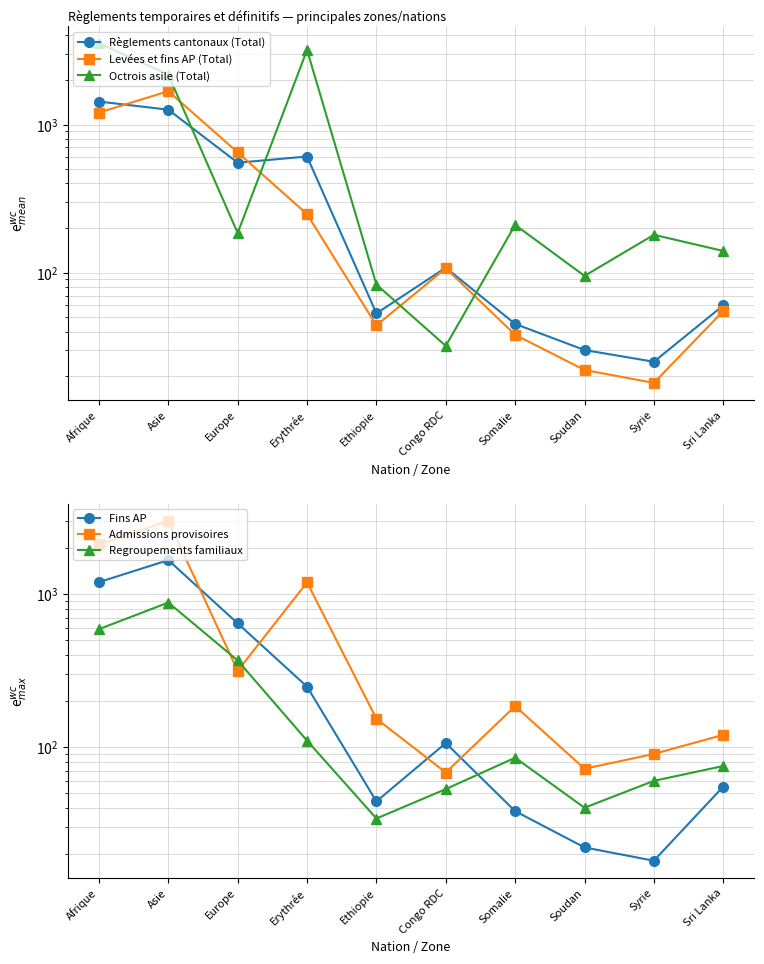

Where do Levées et fins AP (Total) and Règlements cantonaux (Total) first cross each other?

Afrique and Asie